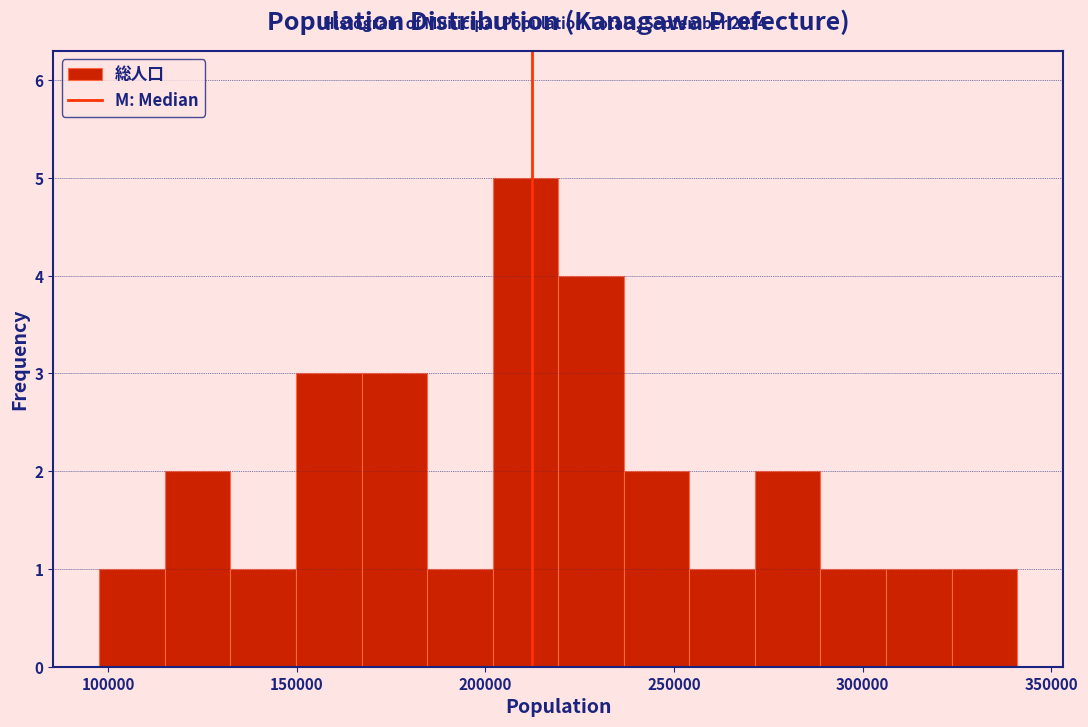

Read against the x-axis, roughly where is the centre of the tallest bar?

210000